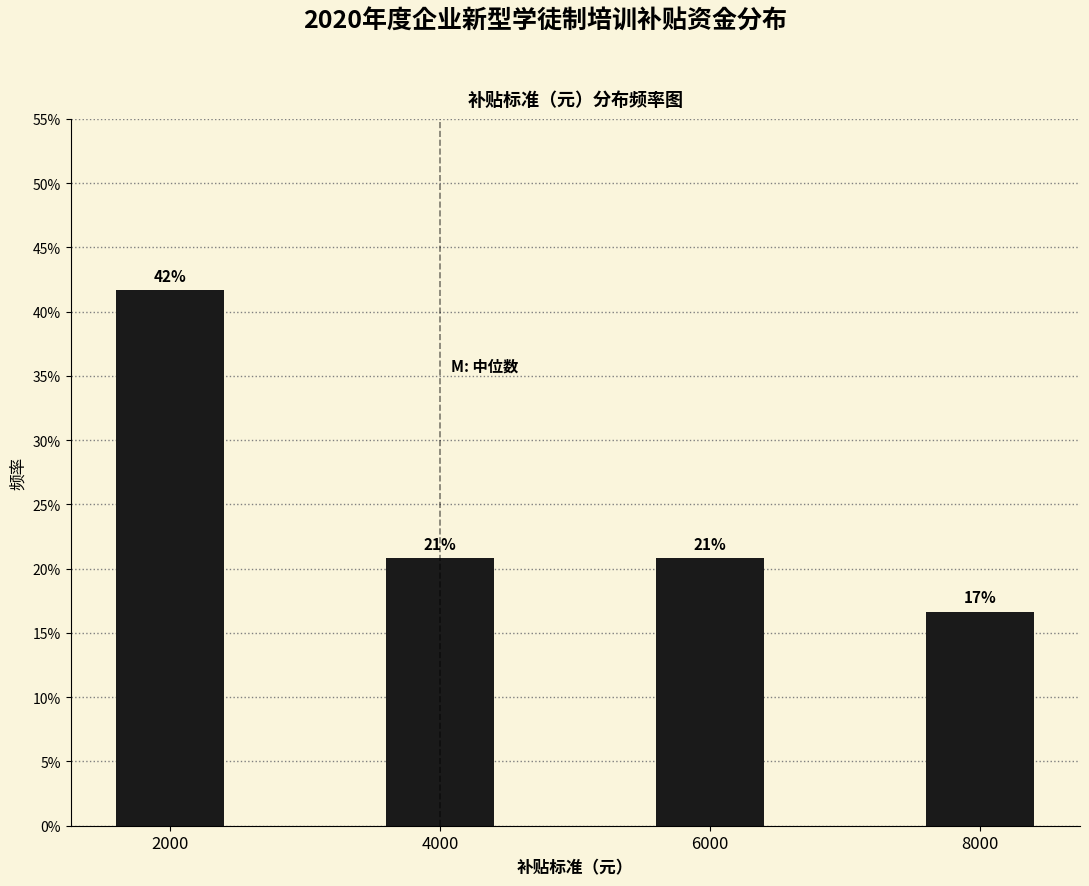

Are the bars horizontal?

No